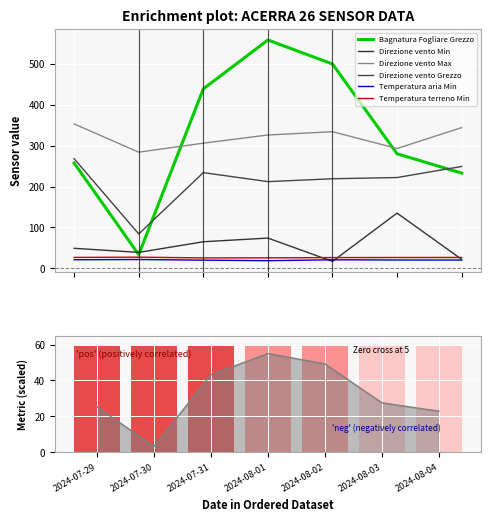

How many values in the Direzione vento Min series exceed 49?

3